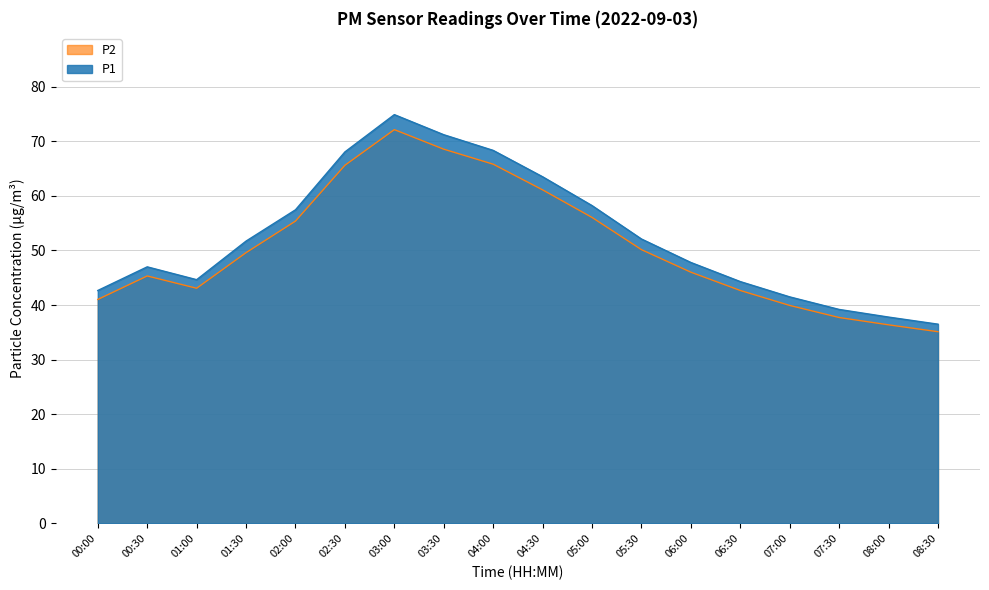

In P2, how many points are higher than both neighbors (excluding endpoints)?

2